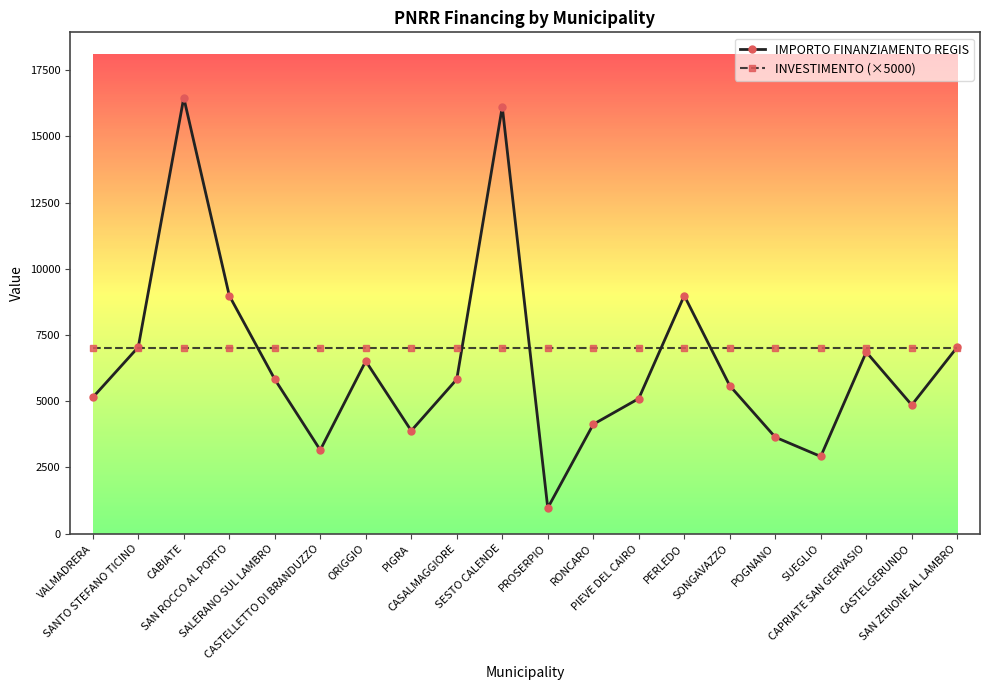

In IMPORTO FINANZIAMENTO REGIS, how many points are higher than both neighbors (excluding endpoints)?

5